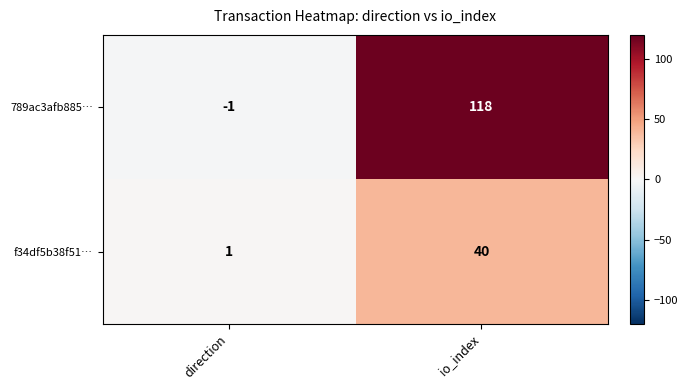

At direction, list the series in order from smallest to largest.

789ac3afb885…, f34df5b38f51…